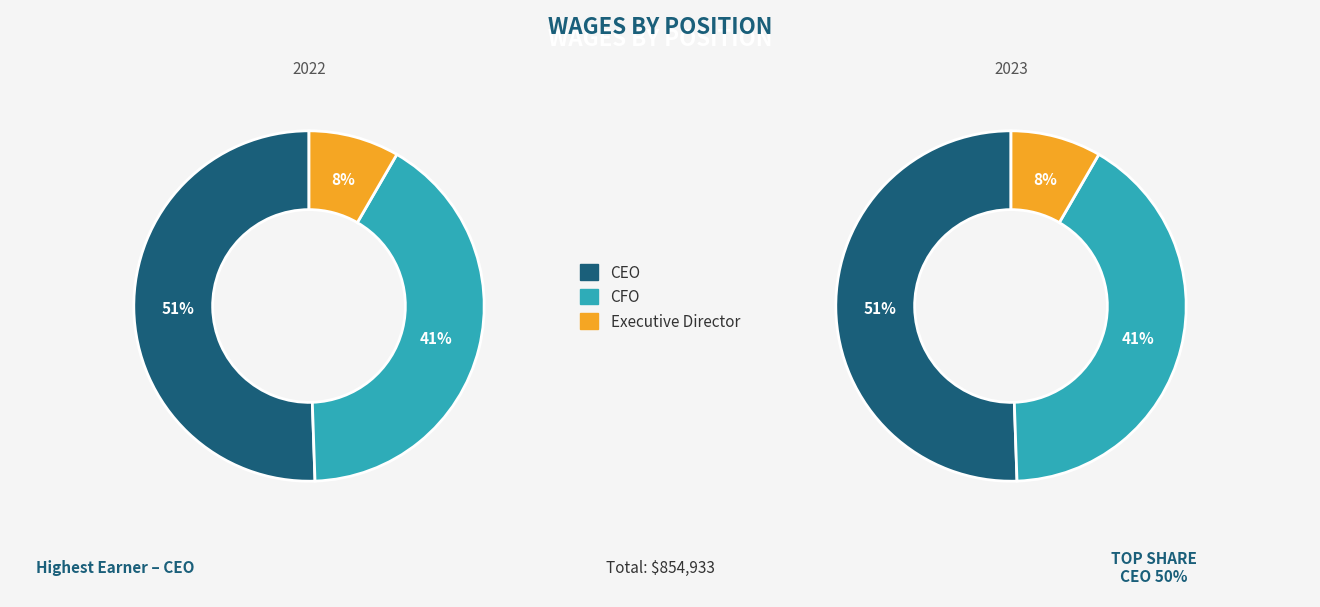

Which has a higher value, CEO or CFO?

CEO